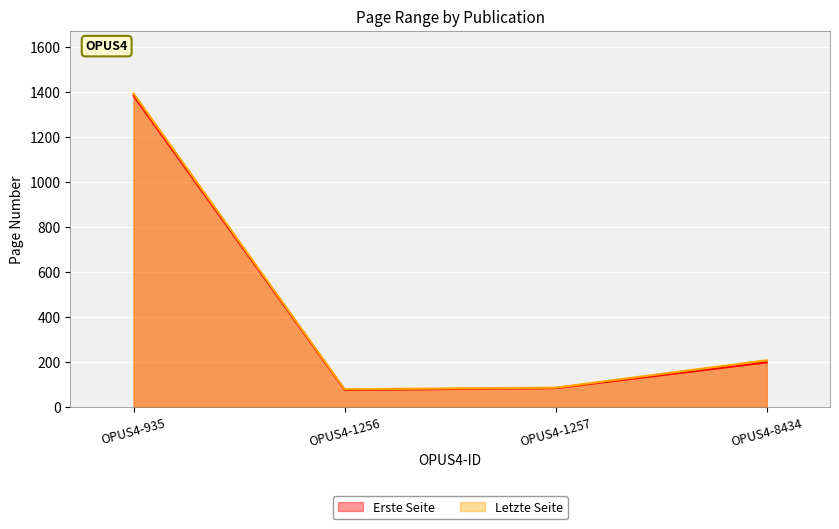

Reading left to right, list all the values displayed in this chart.

Erste Seite: OPUS4-935=1385	OPUS4-1256=76	OPUS4-1257=84	OPUS4-8434=199
Letzte Seite: OPUS4-935=1395	OPUS4-1256=79	OPUS4-1257=86	OPUS4-8434=208